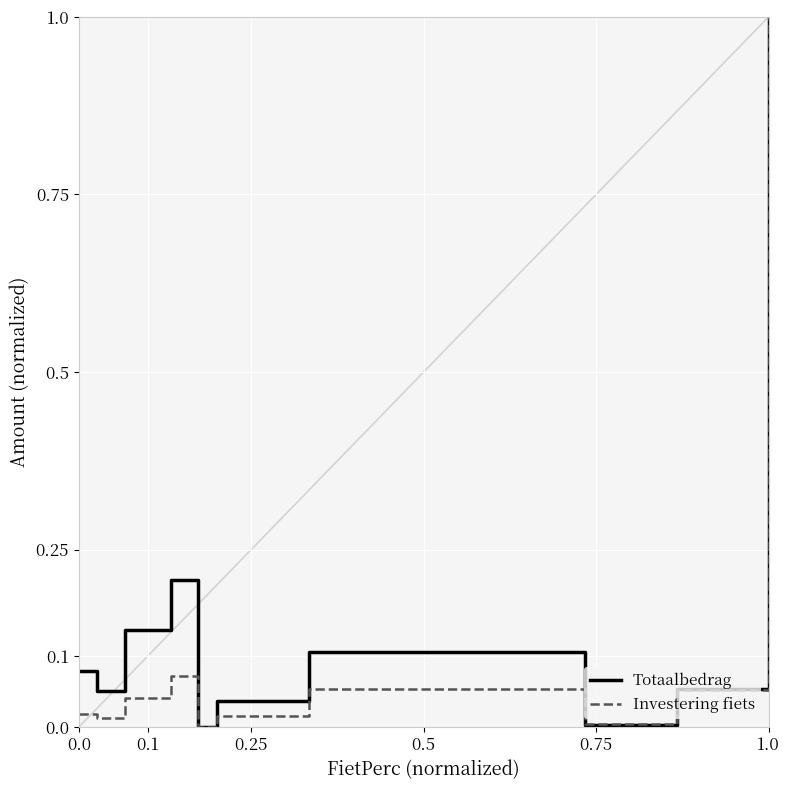

Rank the series by their average value, from lowest to highest.

Investering fiets, Totaalbedrag